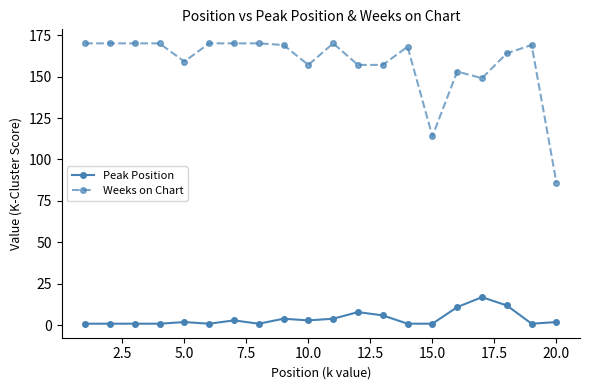

True or false: Weeks on Chart and Peak Position intersect in this chart.

False